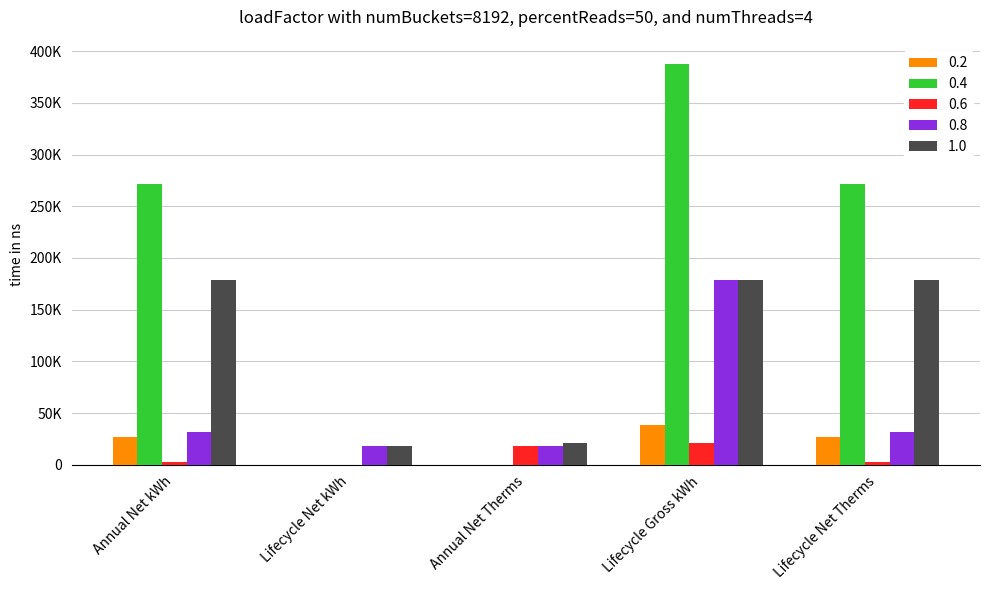

Reading left to right, list all the values displayed in this chart.

0.2: 27133.6	0.0	0.0	38762.3	27133.6
0.4: 271335.8	0.0	0.0	387622.6	271335.8
0.6: 3145.0	0.0	18211.8	20676.6	3145.0
0.8: 31450.2	18211.8	18211.8	178387.3	31450.2
1.0: 178387.3	18211.8	20676.6	178387.3	178387.3